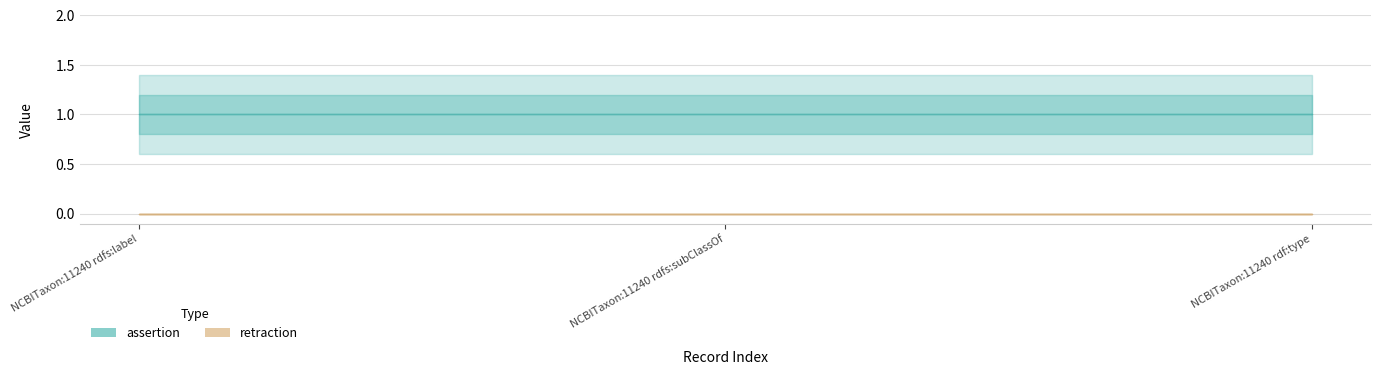

What are all the series names shown in the legend?

assertion, retraction